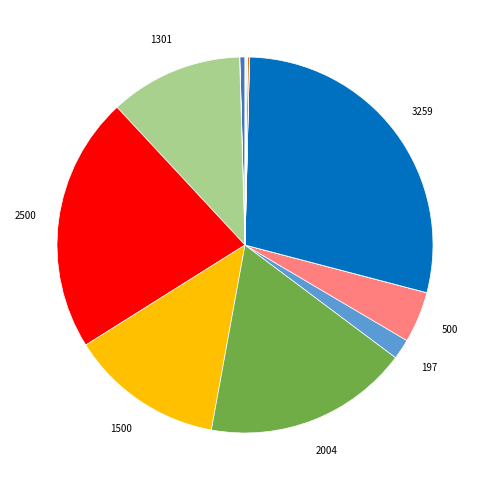

Is there a majority slice in this chart?

No